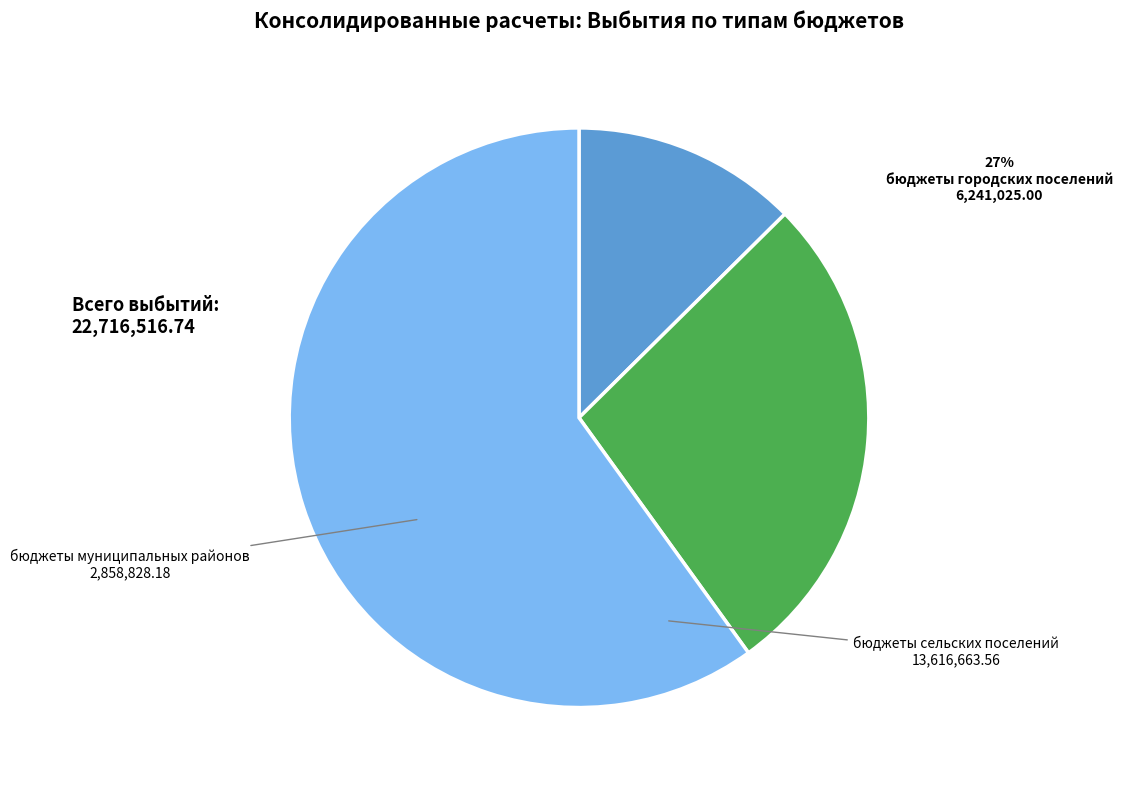

Approximately how many times larger is the value at бюджеты сельских поселений compared to бюджеты городских поселений?

2.2